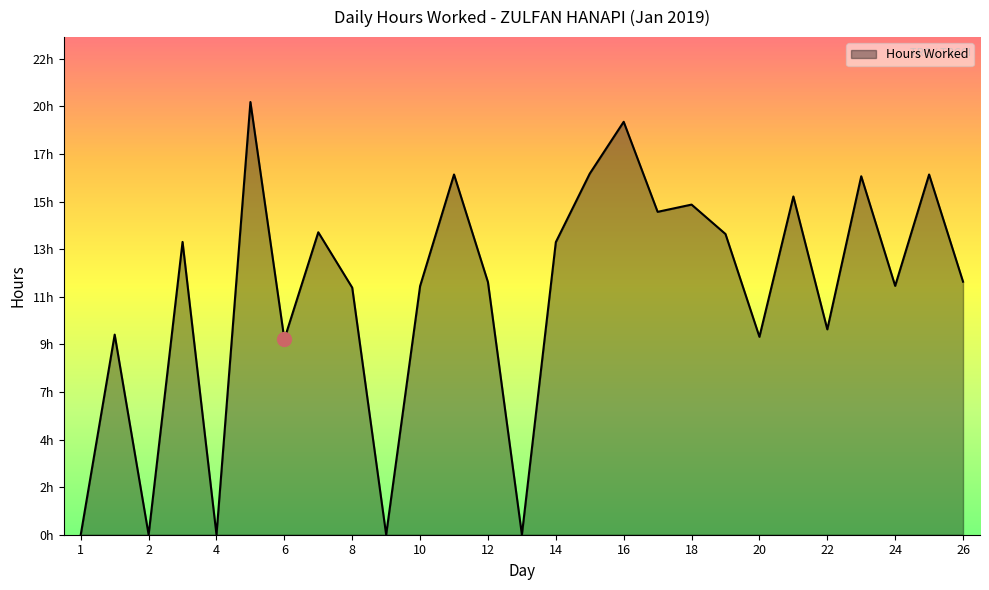

Does the chart have visible grid lines?

No